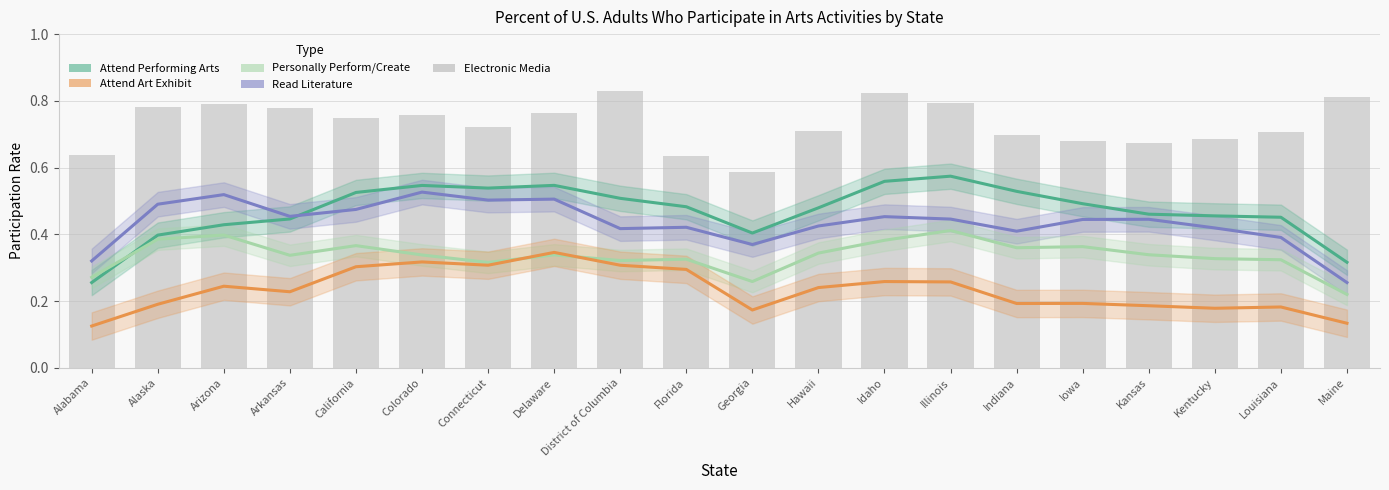

What value does the Electronic Media series have at Indiana?

0.7